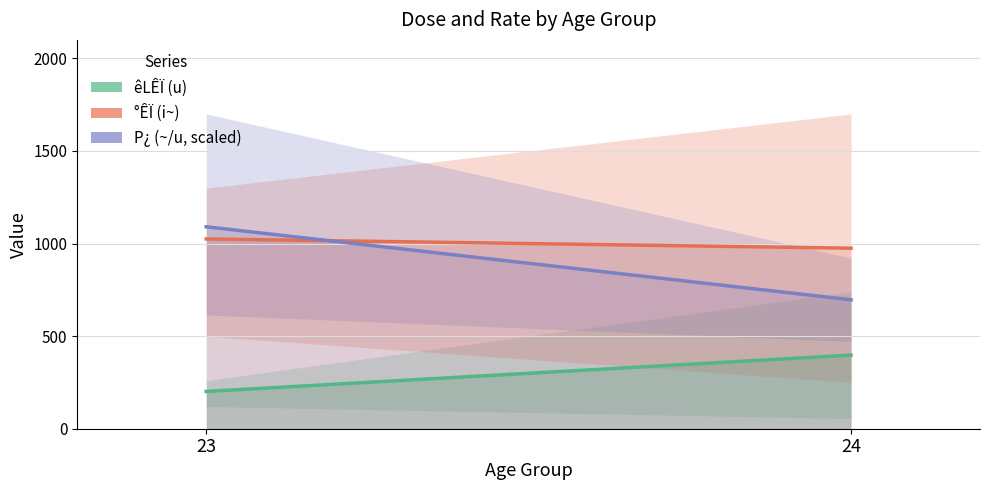

At which label is êLÊÏ (u) closest to 299?

23